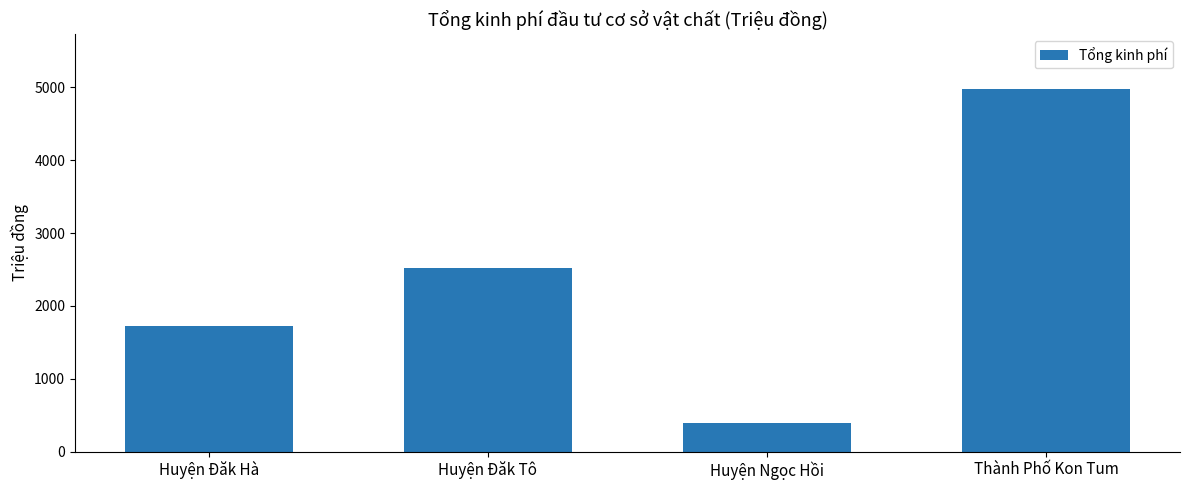

List the labels in order of value, largest first.

Thành Phố Kon Tum, Huyện Đăk Tô, Huyện Đăk Hà, Huyện Ngọc Hồi